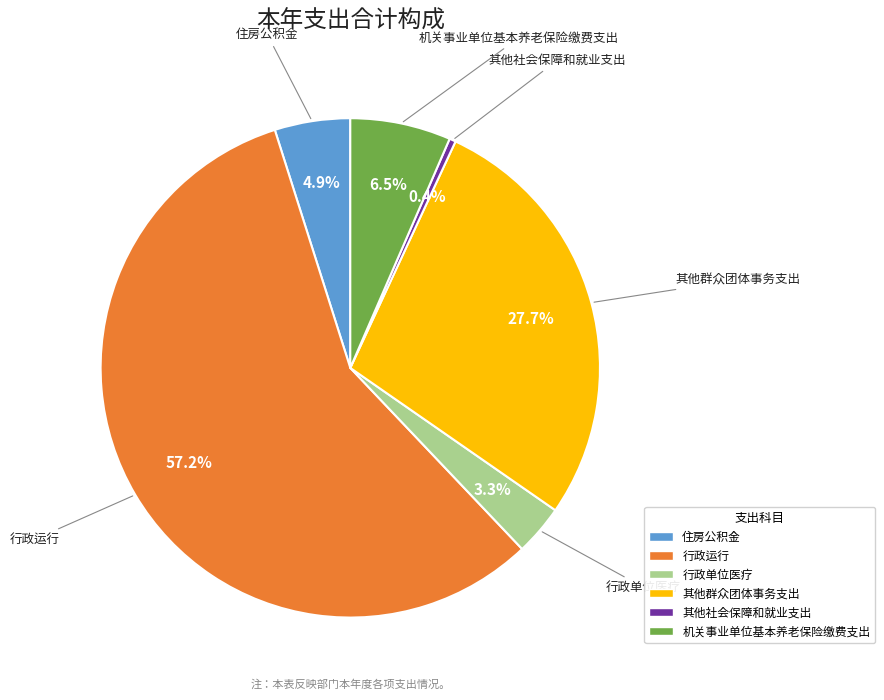

To the nearest percent, what is the average slice percentage?

17%